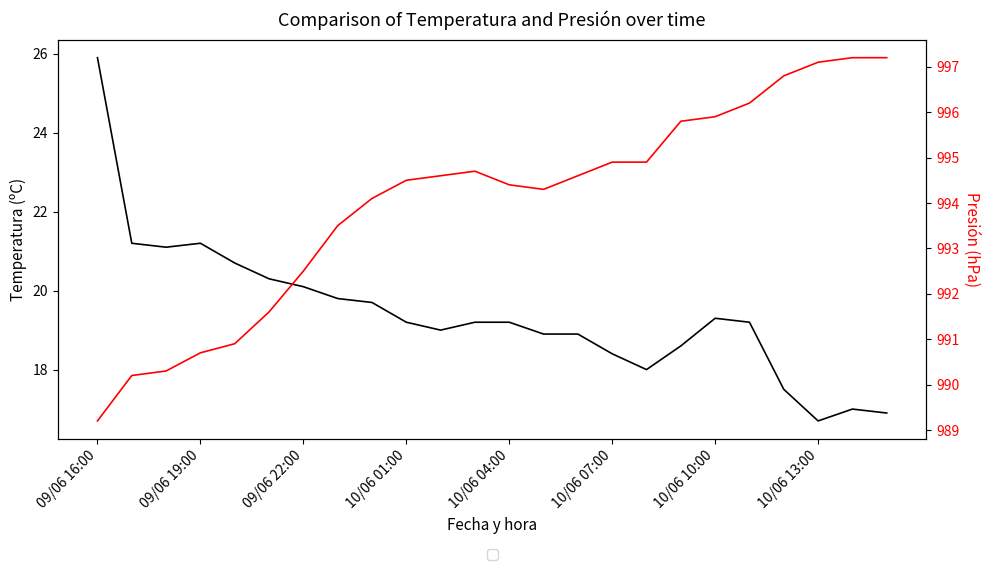

Reading left to right, list all the values displayed in this chart.

Temperatura (ºC): 25.9	21.2	21.1	21.2	20.7	20.3	20.1	19.8	19.7	19.2	19.0	19.2	19.2	18.9	18.9	18.4	18.0	18.6	19.3	19.2	17.5	16.7	17.0	16.9
Presión (hPa): 989.2	990.2	990.3	990.7	990.9	991.6	992.5	993.5	994.1	994.5	994.6	994.7	994.4	994.3	994.6	994.9	994.9	995.8	995.9	996.2	996.8	997.1	997.2	997.2